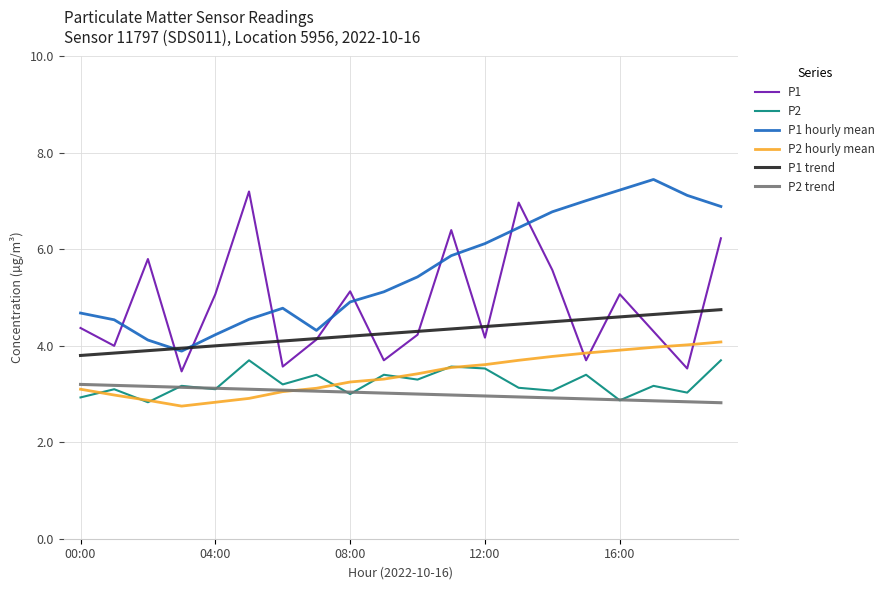

Is this an area chart (filled region under the line)?

No